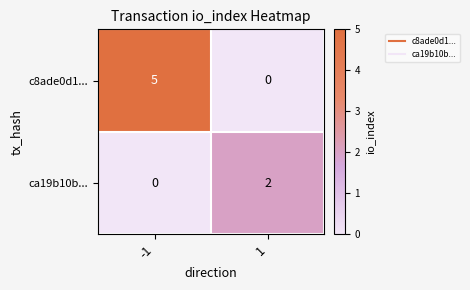

How many positive values does the c8ade0d1... series have?

1